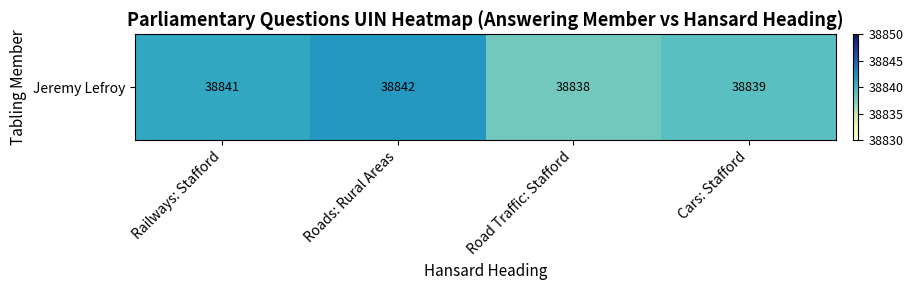

Reading left to right, transcribe all the data shown in this chart.

Railways: Stafford=38841	Roads: Rural Areas=38842	Road Traffic: Stafford=38838	Cars: Stafford=38839